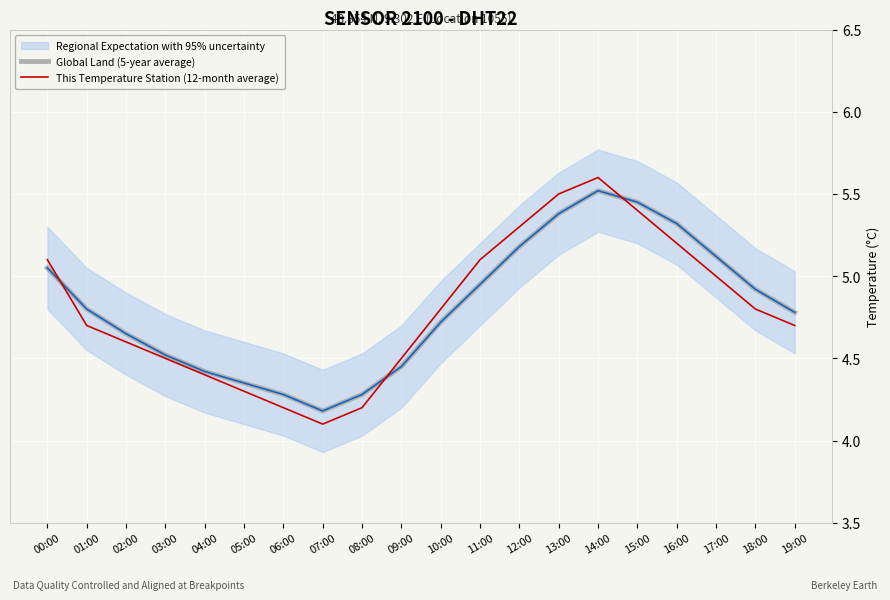

The value of Global Land (5-year average) at 13:00 is 2.4. True or false?

False